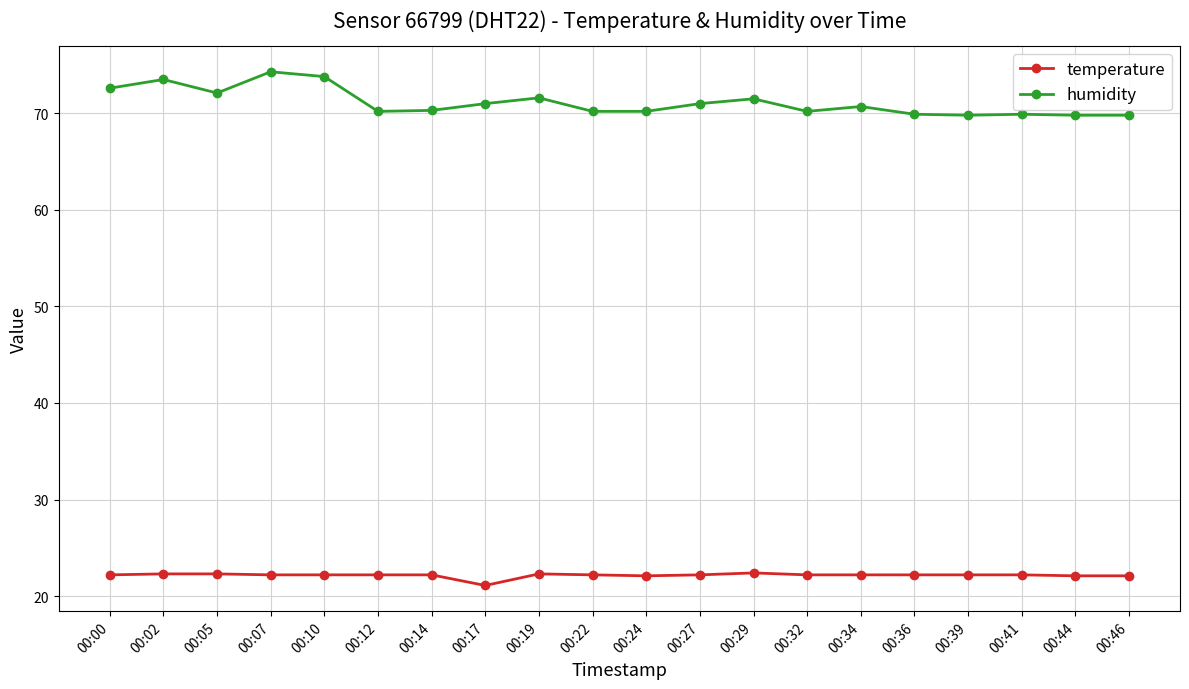

How many series are shown in this chart?

2